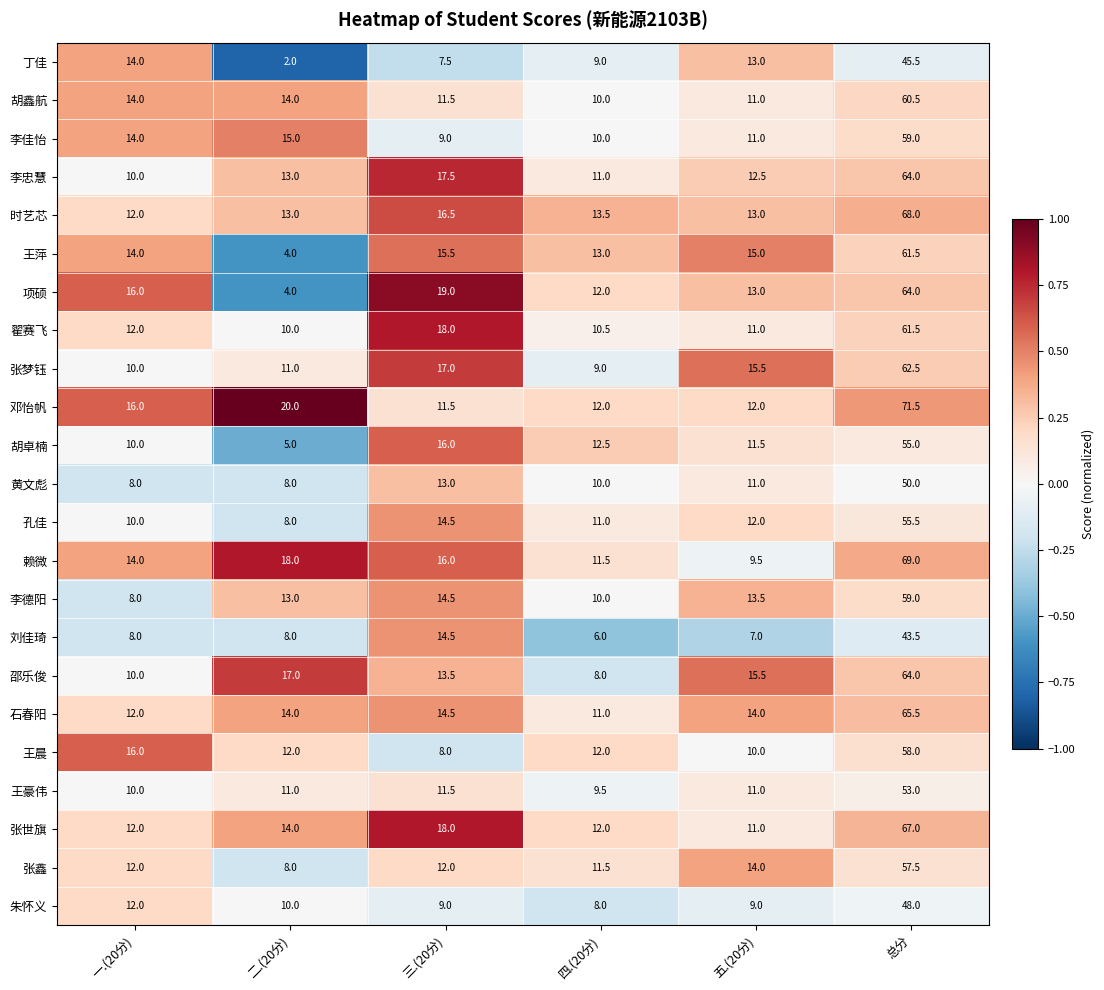

List the labels in order of 邵乐俊 value, smallest first.

四.(20分), 一.(20分), 三.(20分), 五.(20分), 二.(20分), 总分